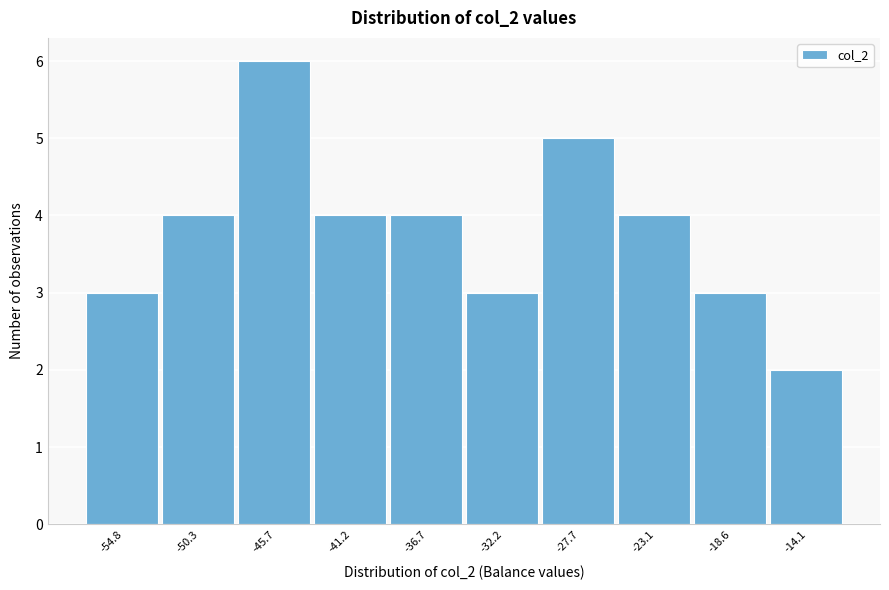

Reading left to right, transcribe all the data shown in this chart.

3	4	6	4	4	3	5	4	3	2